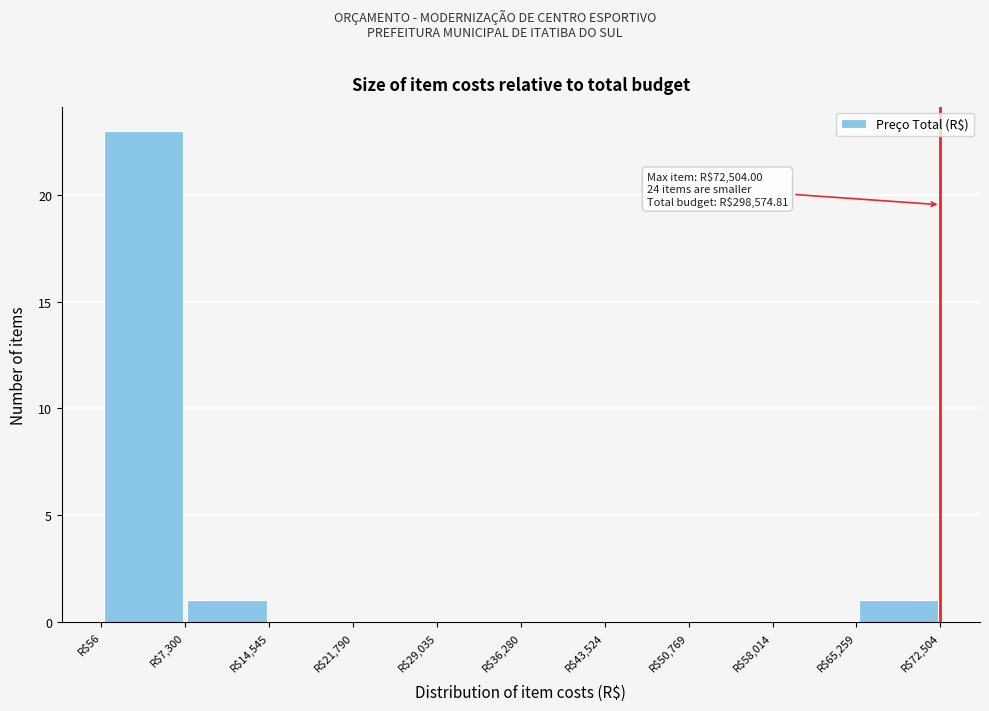

Over which range of the x-axis is the bar tallest?

0 to 7000